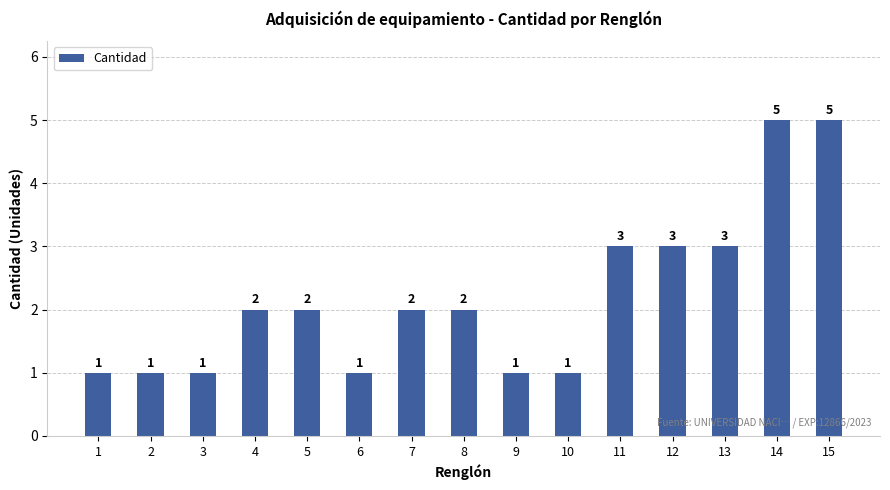

True or false: the data shows 1 at 6.

True